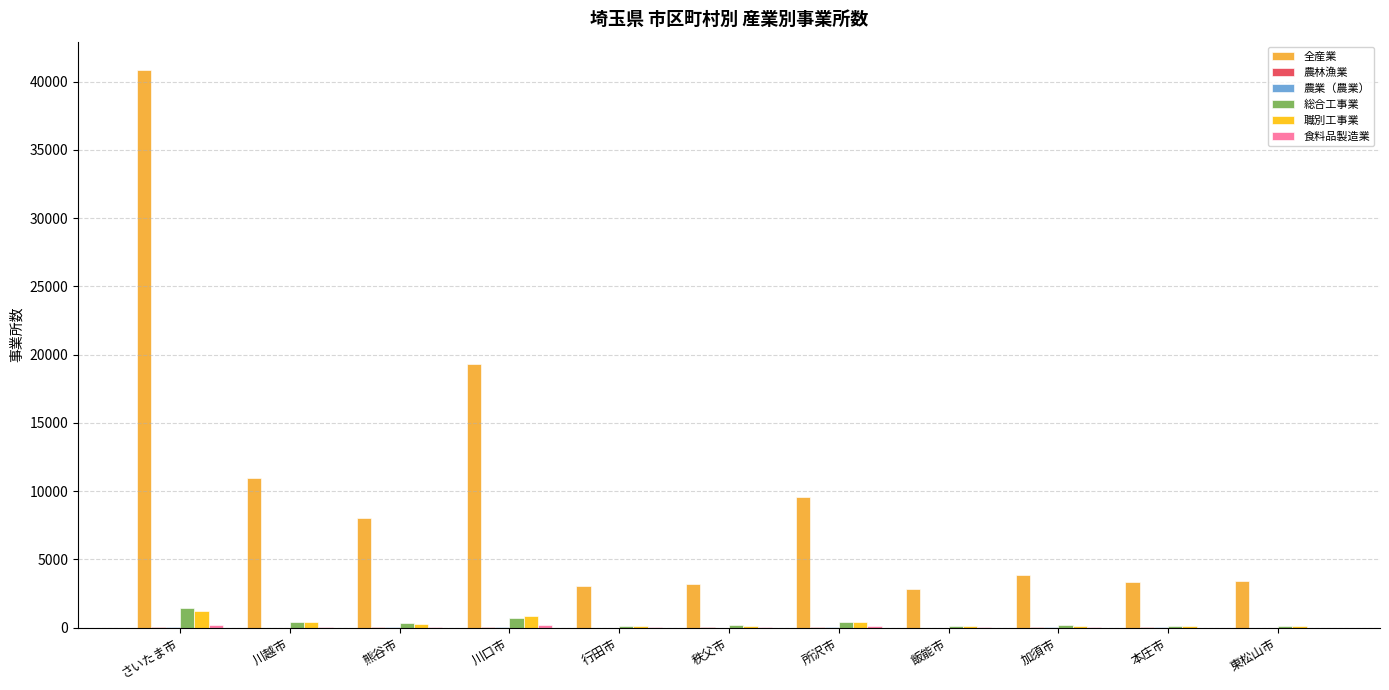

Which series has the largest total across all categories?

全産業